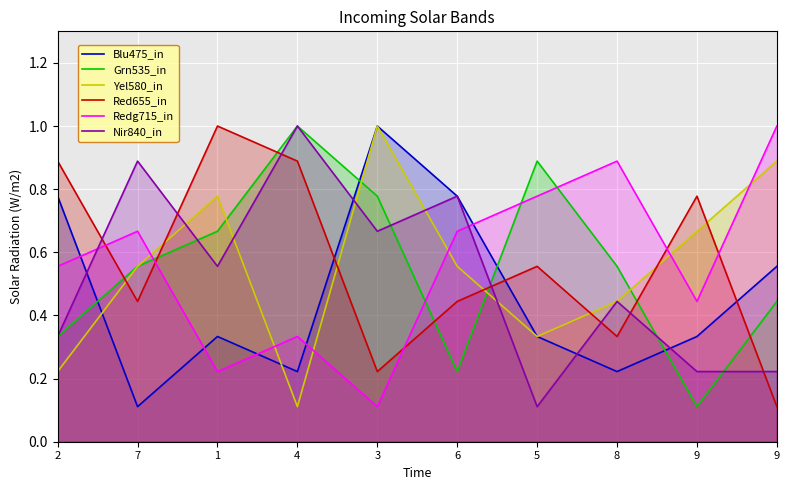

Which series ends up on top after the final intersection of Nir840_in and Blu475_in?

Blu475_in